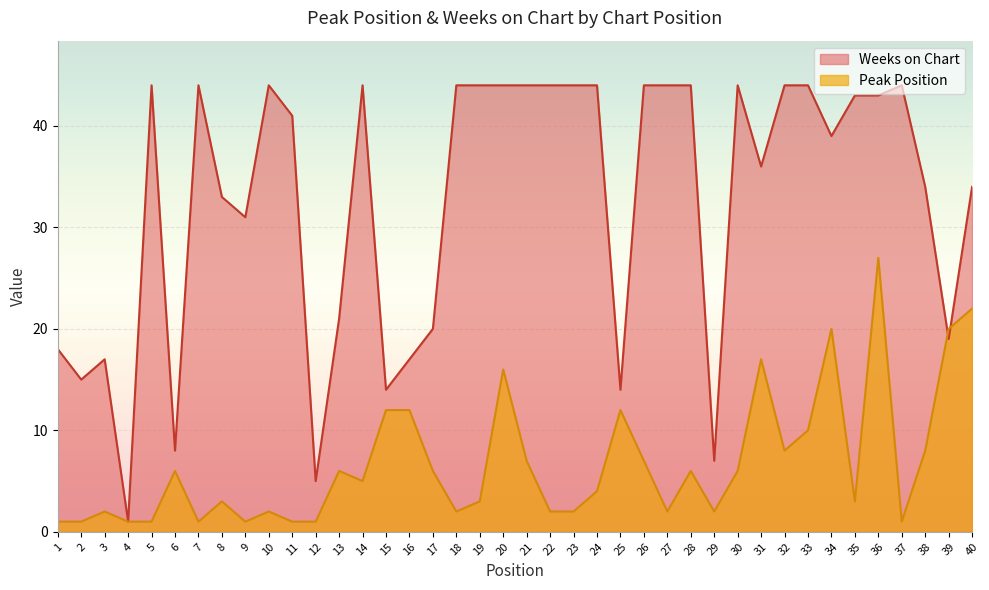

Which category has the lowest value in the Peak Position series?

1